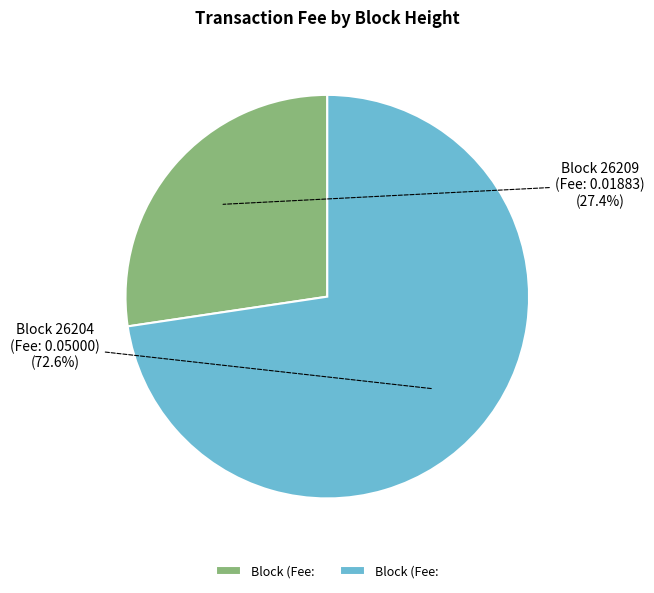

Rank the categories by value from lowest to highest.

26209, 26204